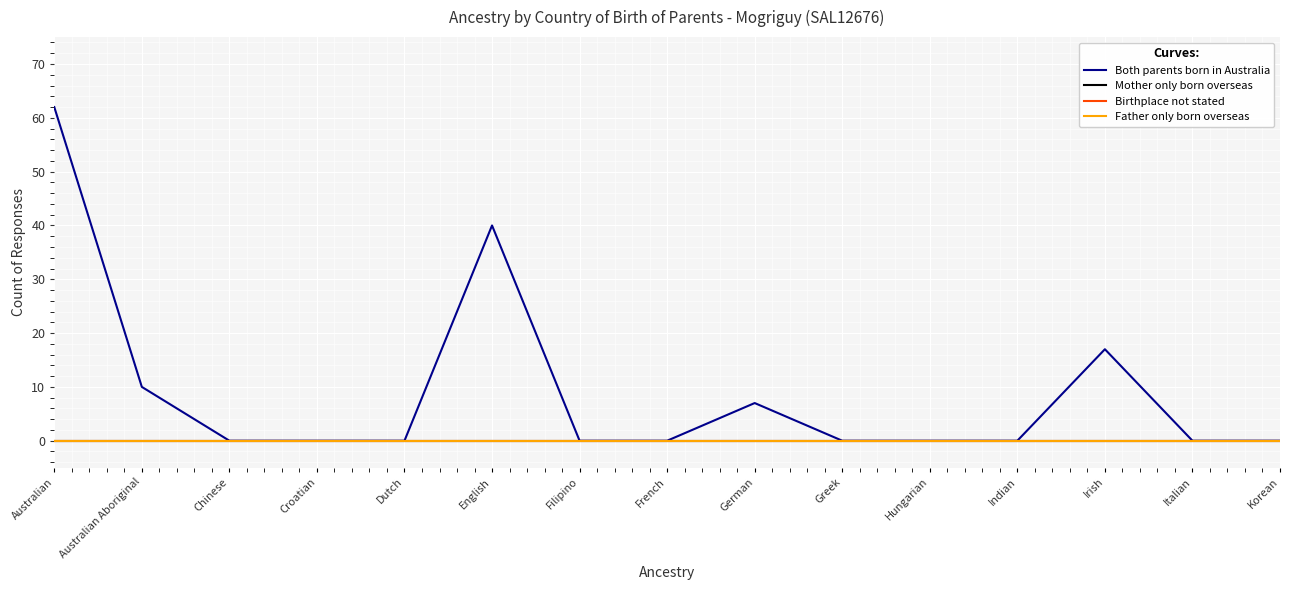

How many lines are shown in the chart?

4